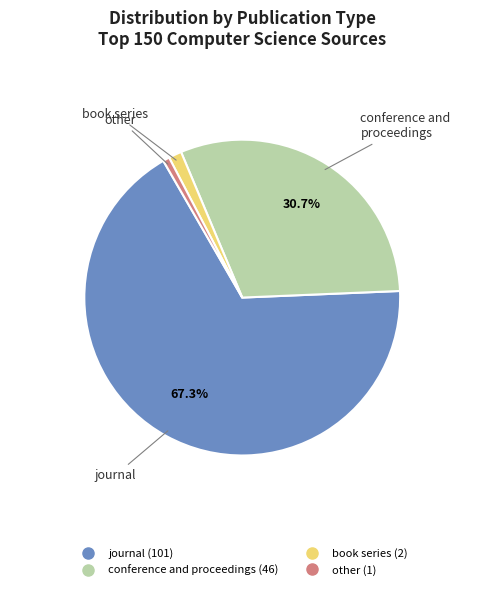

Does any single category account for the majority?

Yes